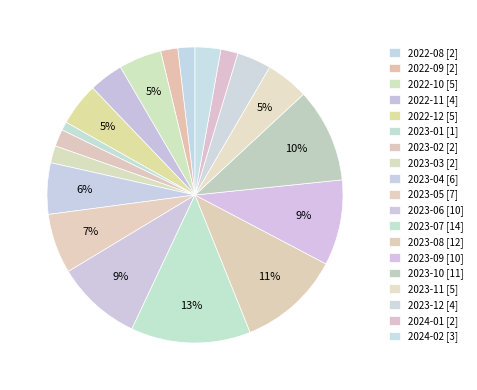

Combined, what portion of the pie is 2023-08 and 2022-09?

13.1%